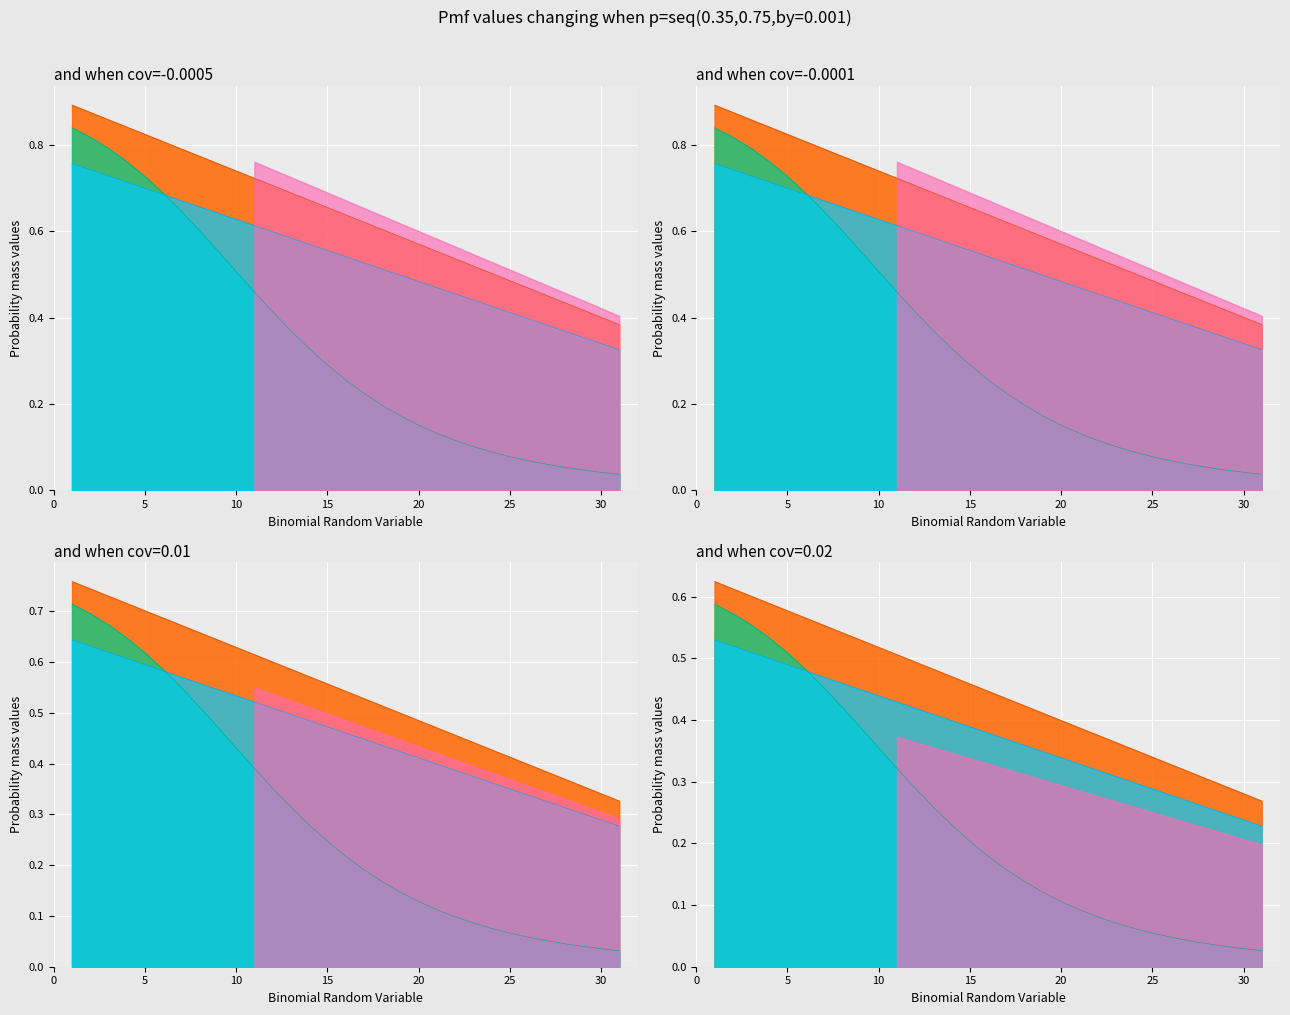

Is it true that Vo/Vin in AD equals 0.3 at 5?

False